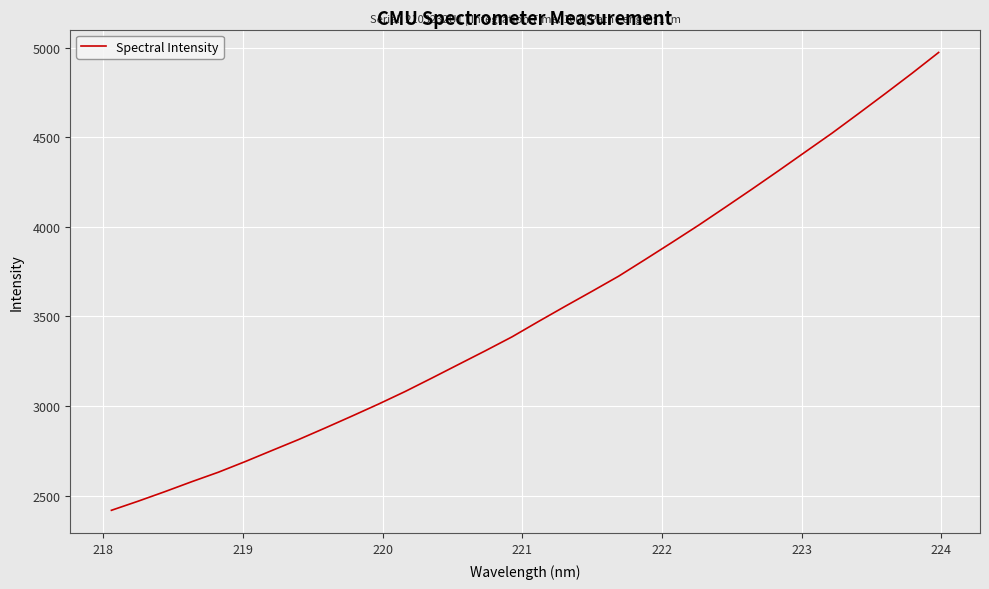

What is the greatest value displayed?

4972.5